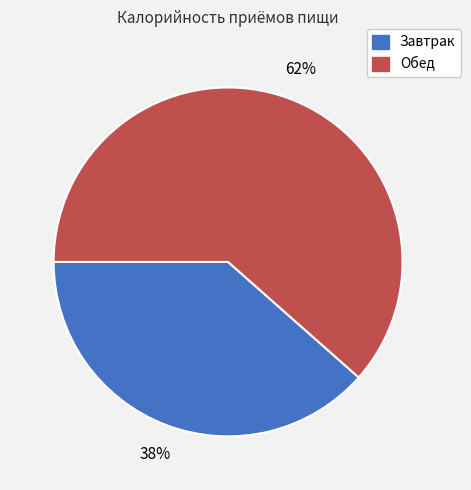

What is the largest slice in the pie chart?

Обед